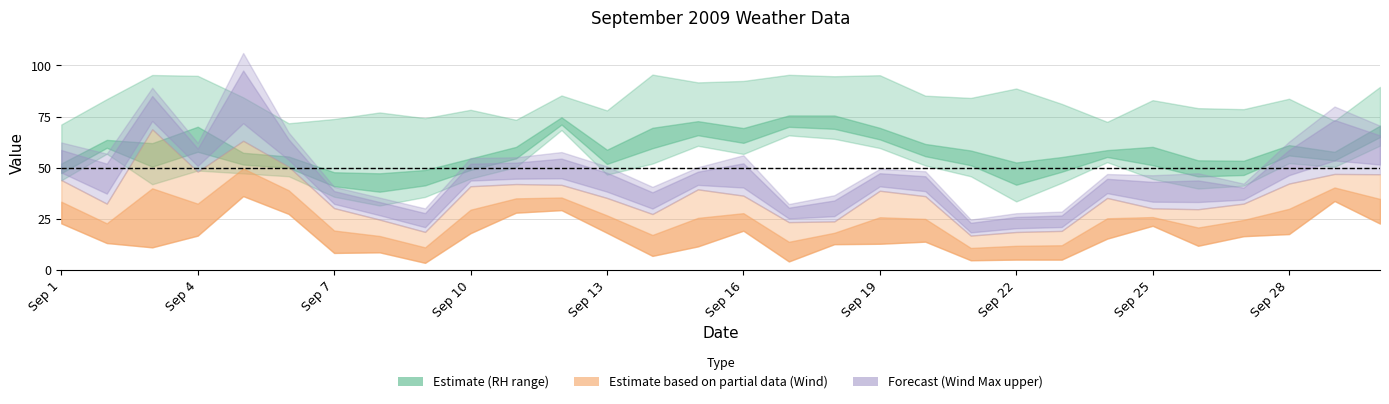

True or false: Relative Humidity (MAX % RH) and Relative Humidity (AVG % RH) intersect in this chart.

False